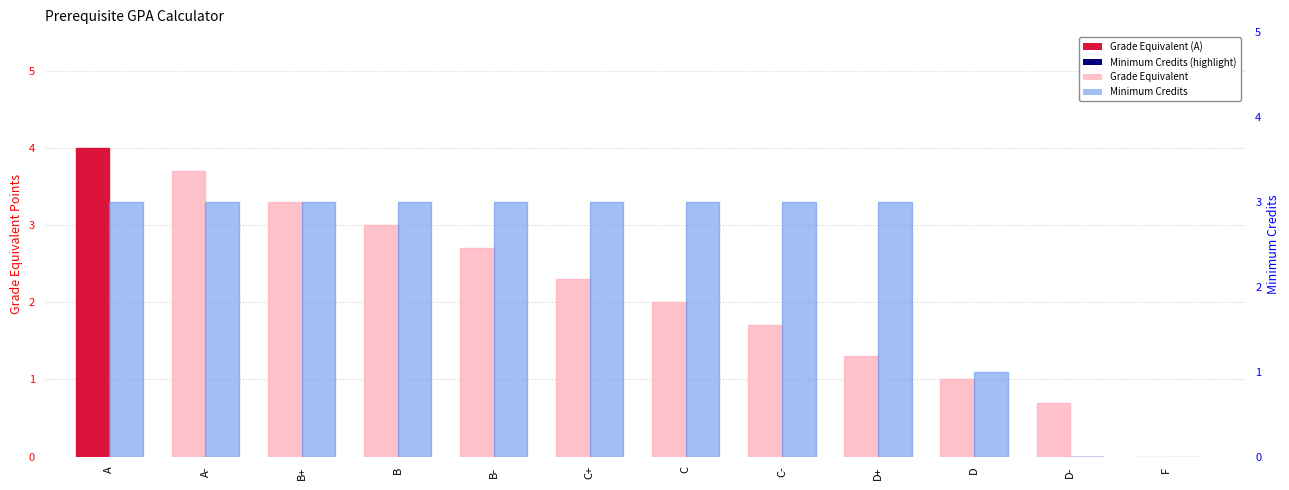

What is the greatest value displayed?

4.0